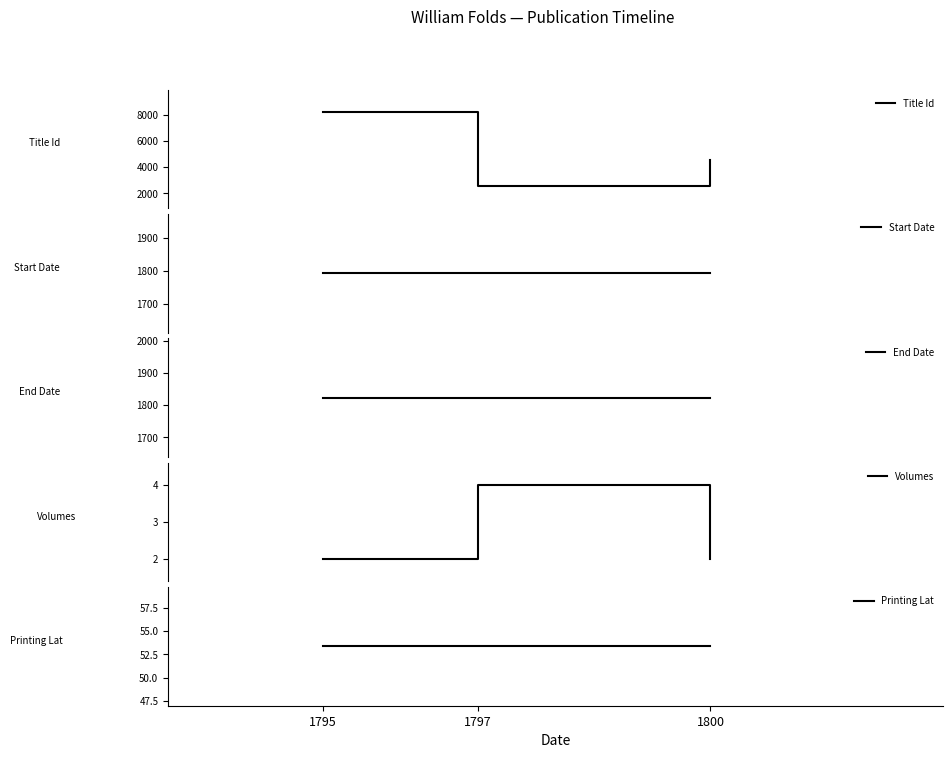

What is the sum of the Start Date values at 1800 and 1795?

3586.0